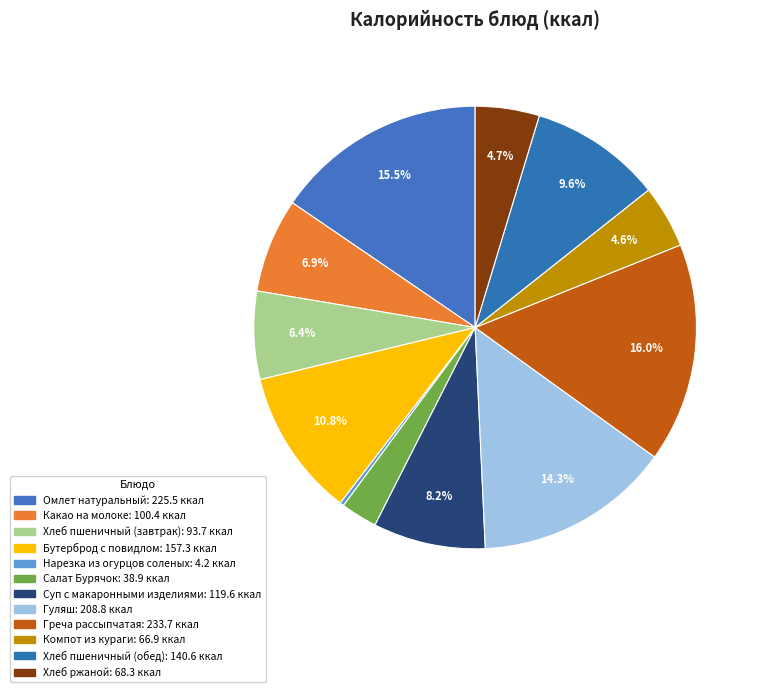

What percentage do Какао на молоке and Суп с макаронными изделиями together represent?

15.1%